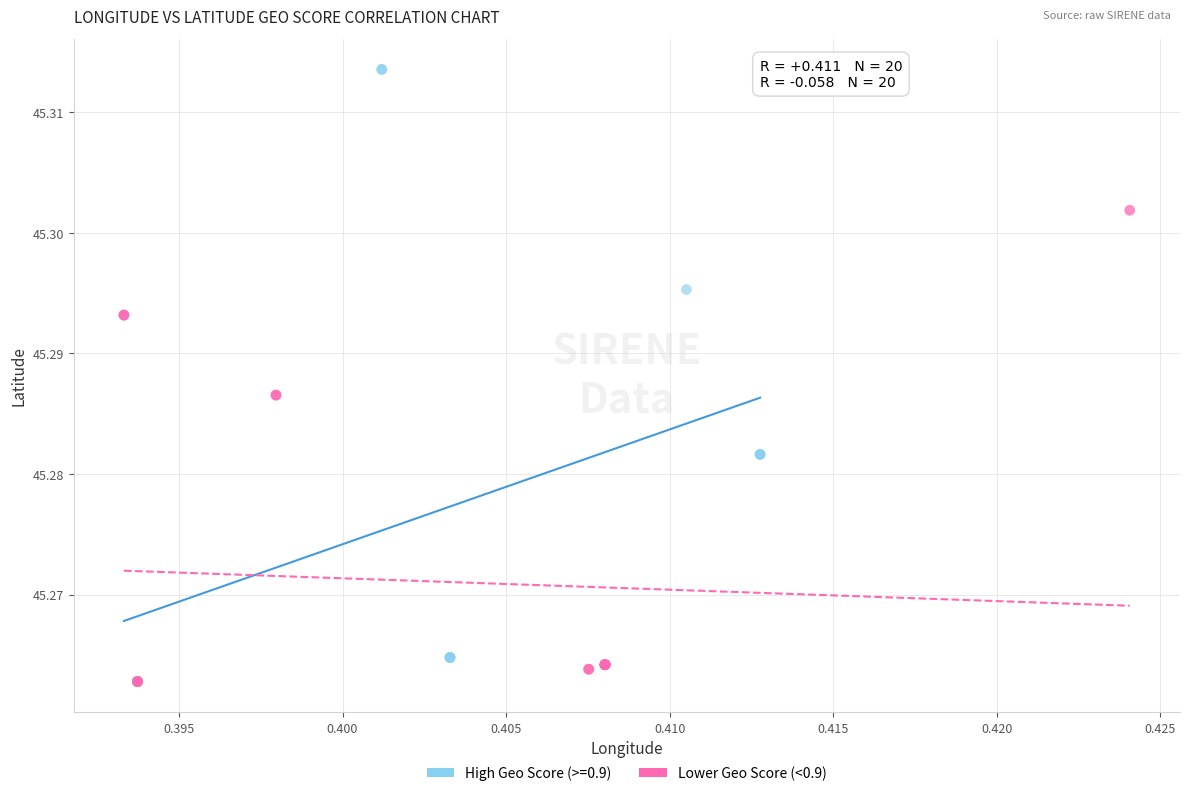

Which series has the widest spread of Y values?

High Geo Score (>=0.9)